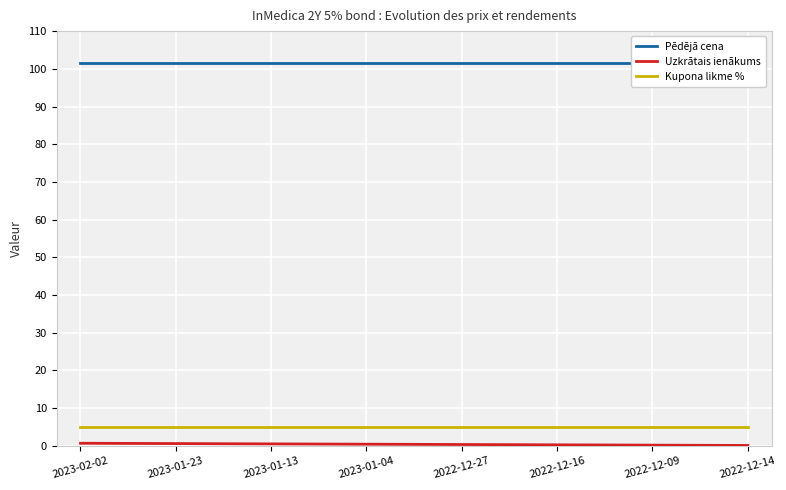

Where is Pēdējā cena nearest to the value 101?

2023-02-02